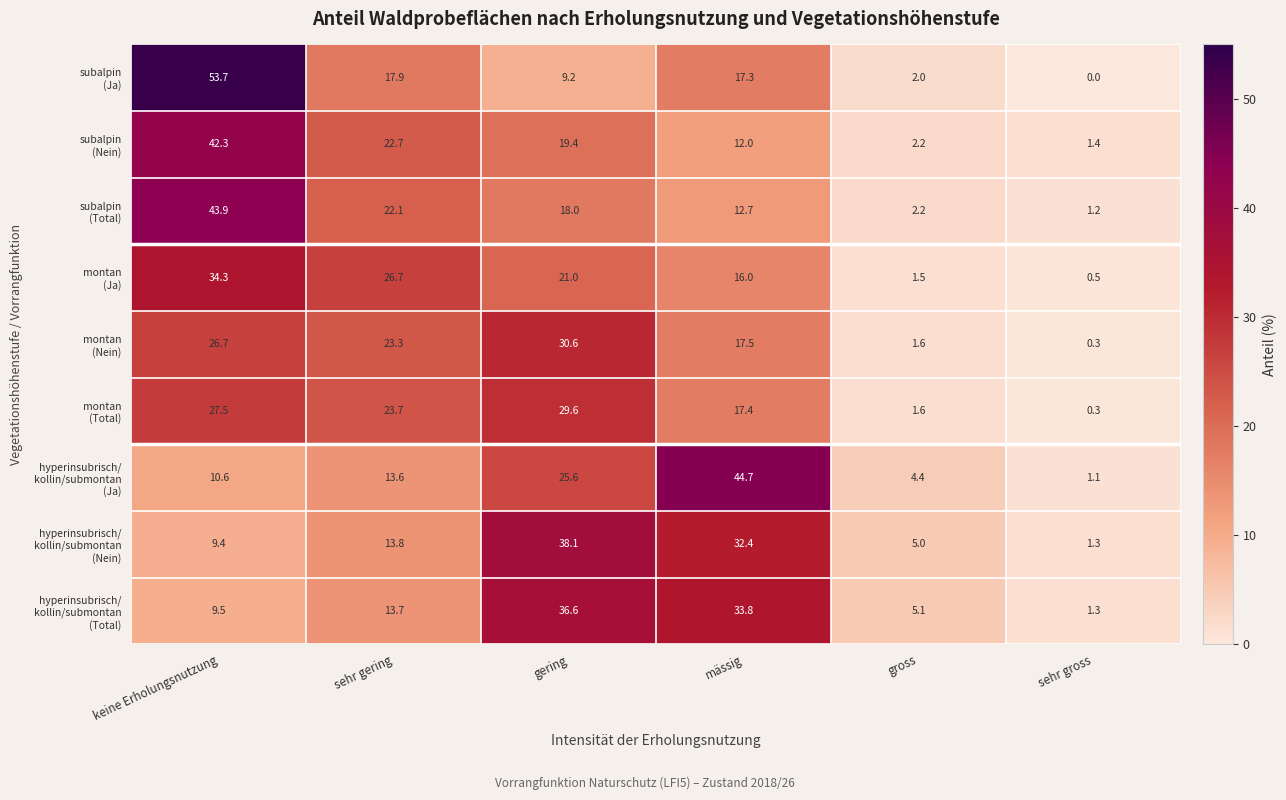

What is the difference between the highest and lowest values at gering?

28.9